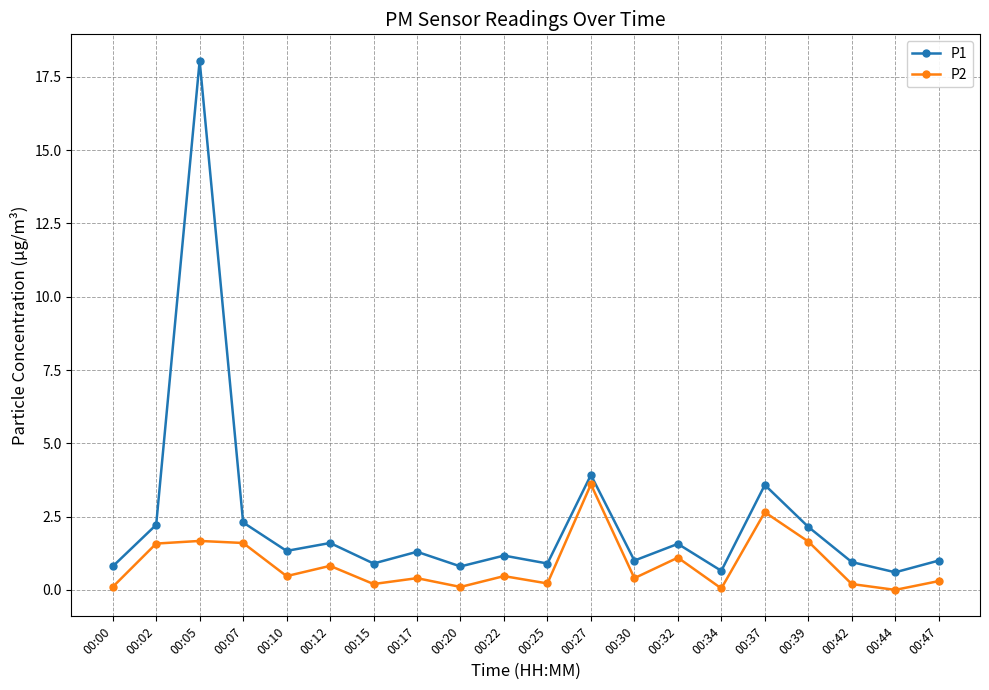

True or false: P1 has more than 2 interior local peaks.

True